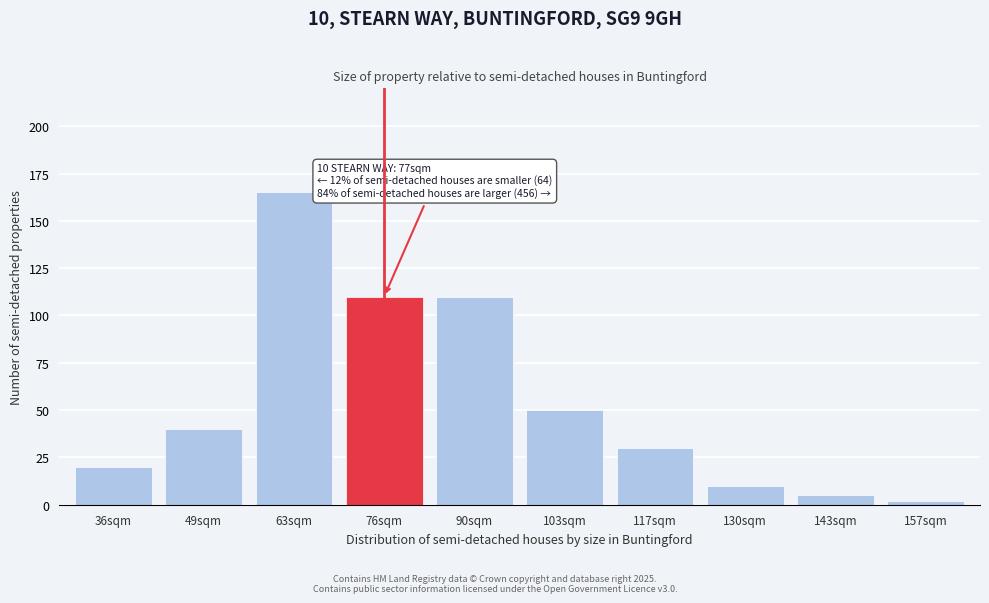

Reading left to right, what are all the values shown in this chart?

20	40	165	110	110	50	30	10	5	2